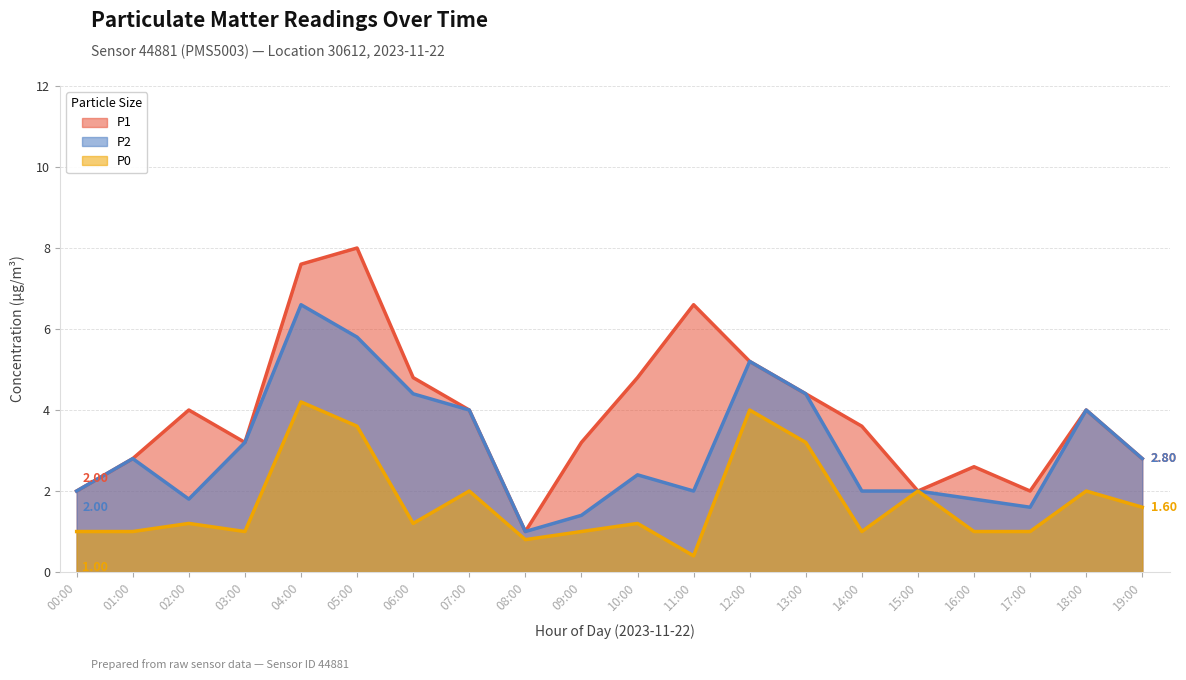

List the series in order of their peak value, lowest first.

P0, P2, P1